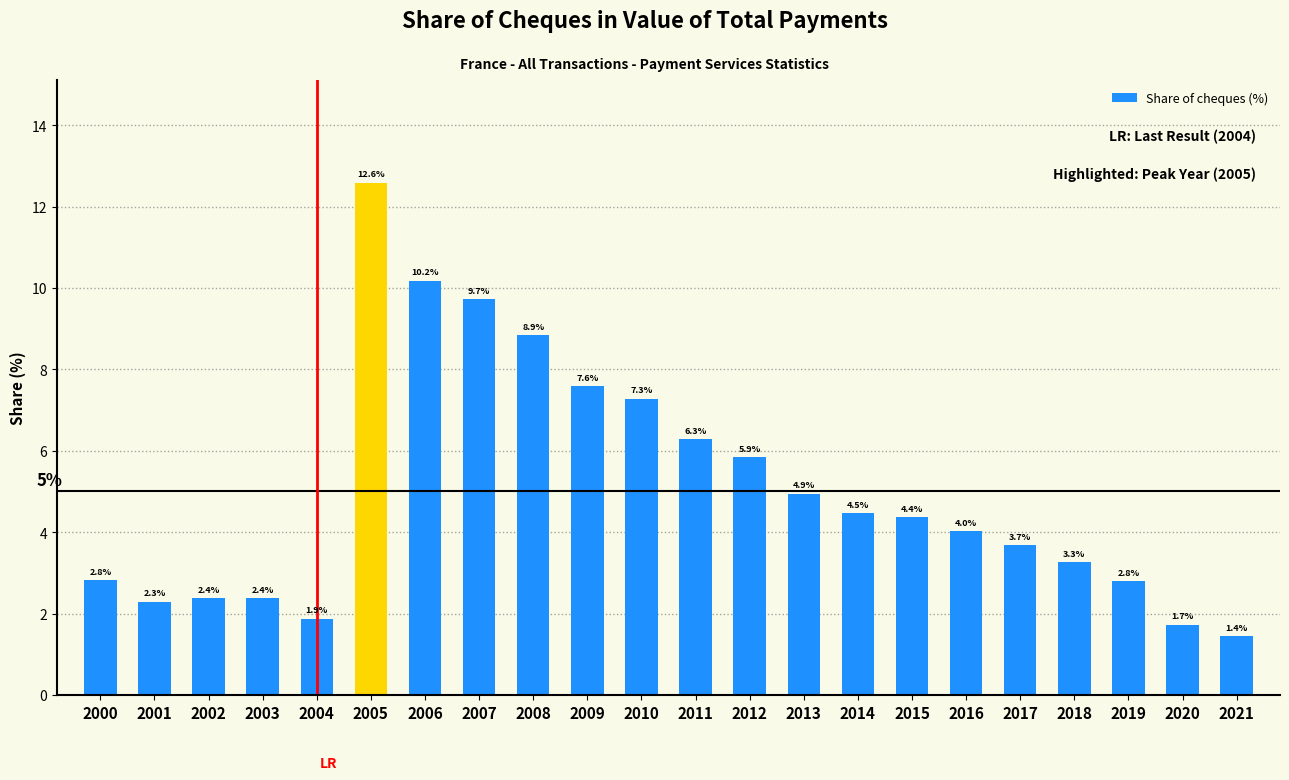

Reading right to left, list all the values displayed in this chart.

1.4	1.7	2.8	3.3	3.7	4.0	4.4	4.5	4.9	5.9	6.3	7.3	7.6	8.9	9.7	10.2	12.6	1.9	2.4	2.4	2.3	2.8